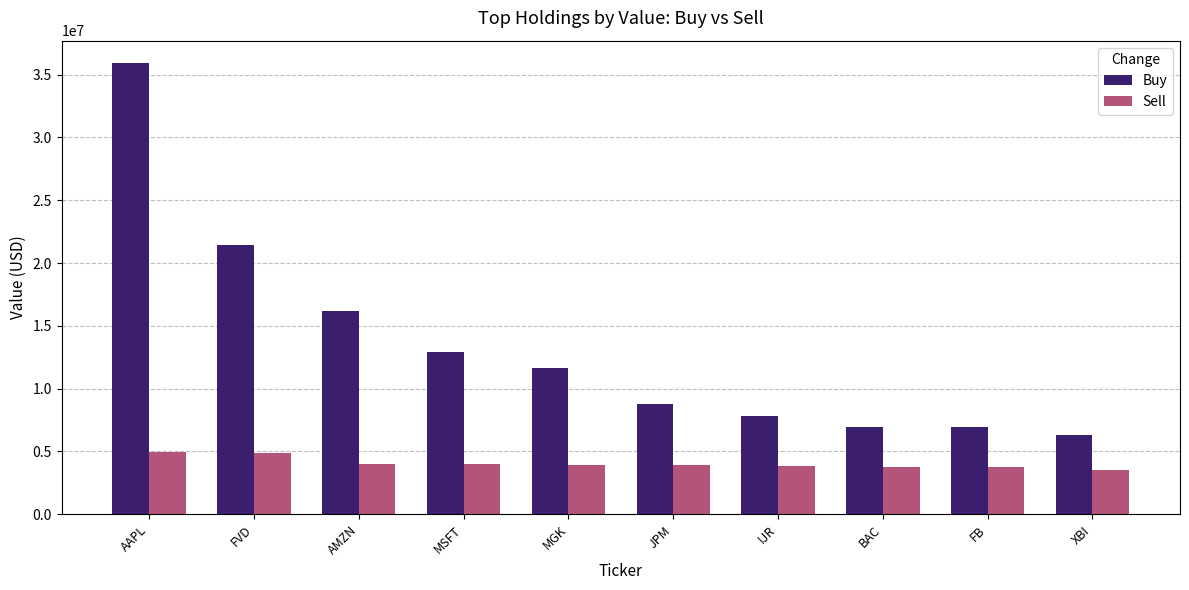

What are all the series names shown in the legend?

Buy, Sell